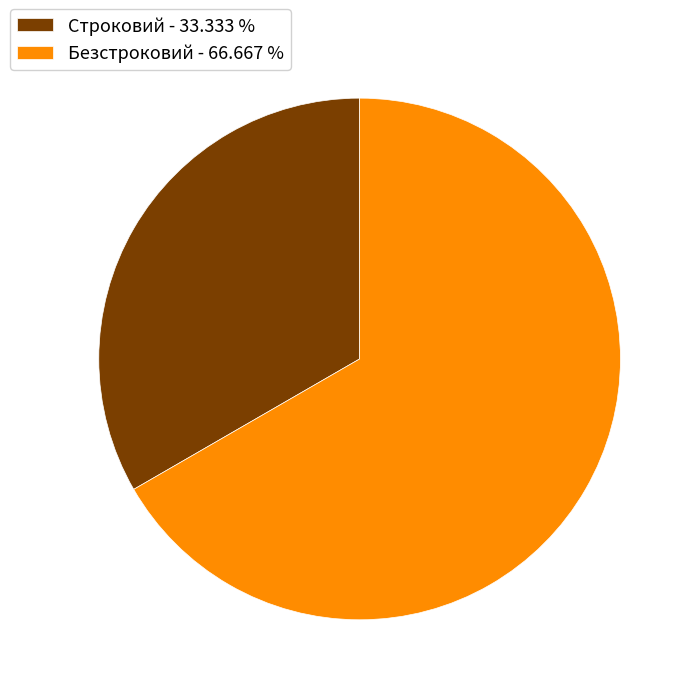

Which has a higher value, Безстроковий - 66.667 % or Строковий - 33.333 %?

Безстроковий - 66.667 %